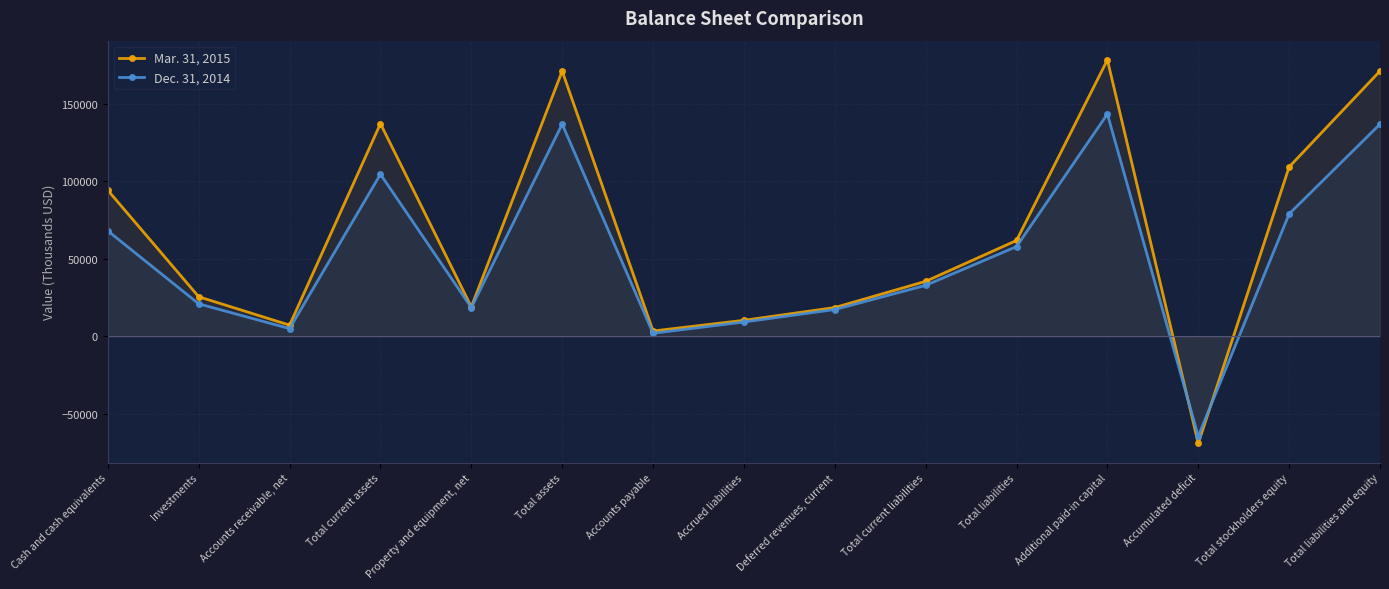

Between which two adjacent categories do Dec. 31, 2014 and Mar. 31, 2015 first intersect?

Additional paid-in capital and Accumulated deficit